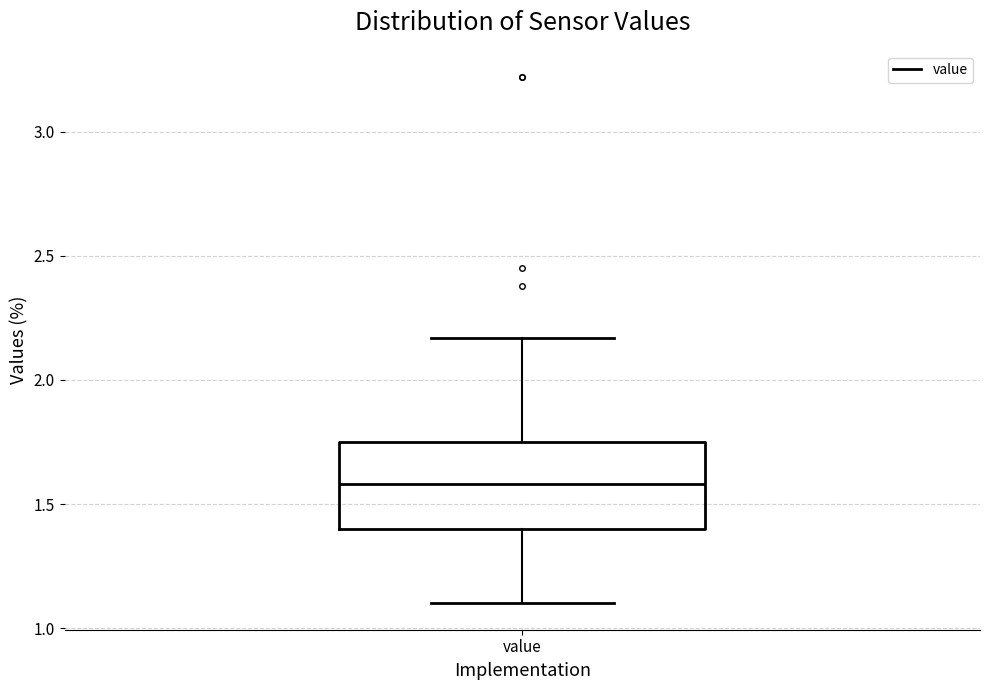

Transcribe this box plot: give where the median line is, the range the box spans, and where the two whiskers end, as read against the y-axis. The values are not printed on the chart, so give them approximately, as read against the axis.

median 1.60, box 1.40 to 1.75, whiskers 1.10 to 2.15